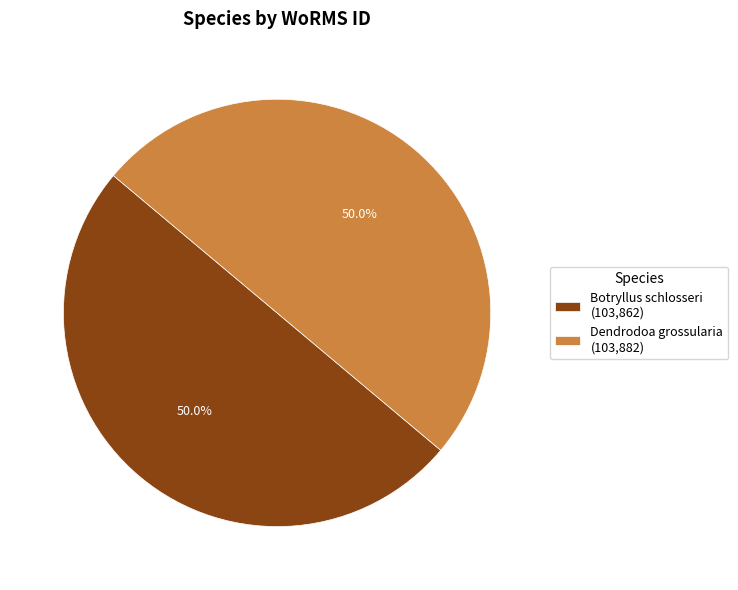

Count the number of slices in the pie.

2